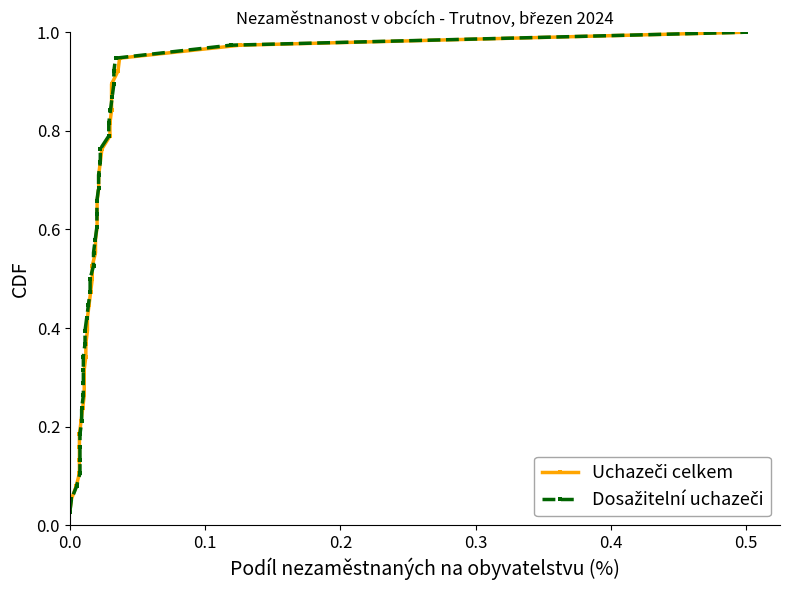

Count the number of data series in this chart.

2